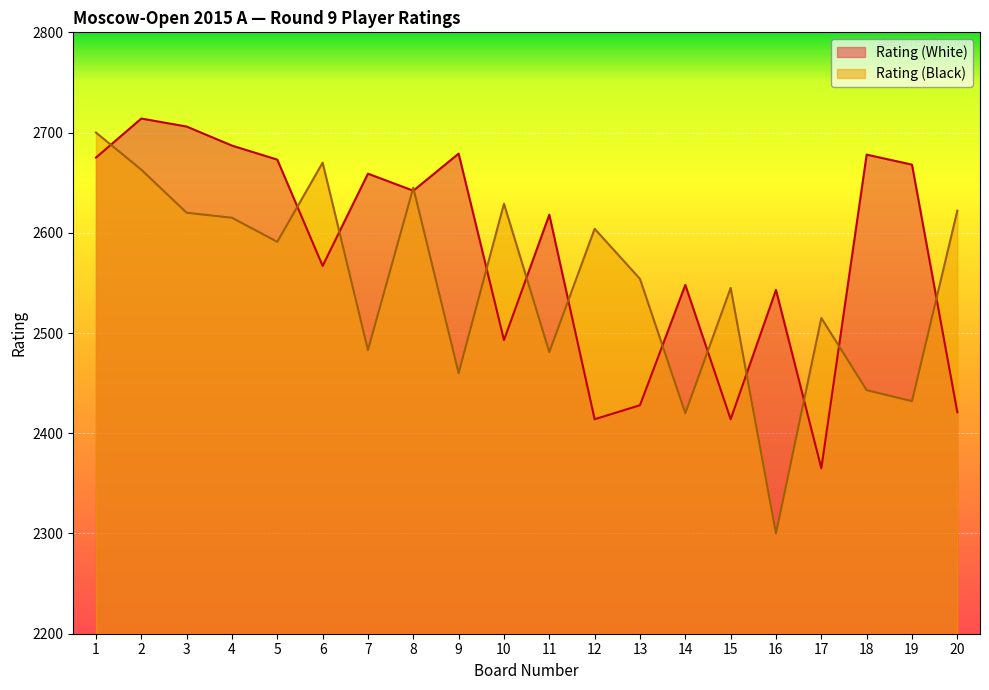

The Rating (Black) series shows 1811 at 5. True or false?

False